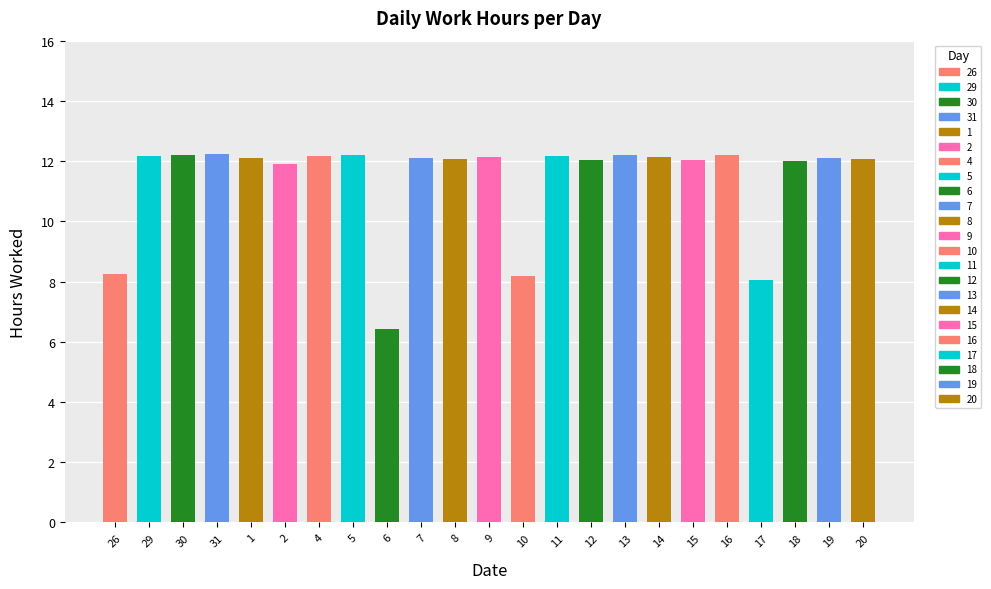

What is the smallest value displayed?

6.4